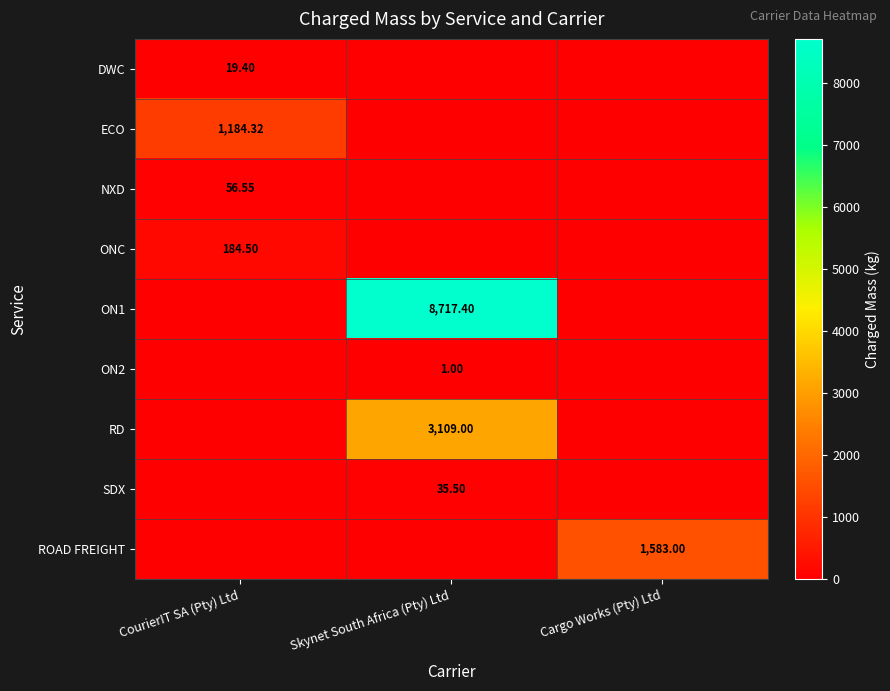

The SDX series shows 59.6 at Skynet South Africa (Pty) Ltd. True or false?

False